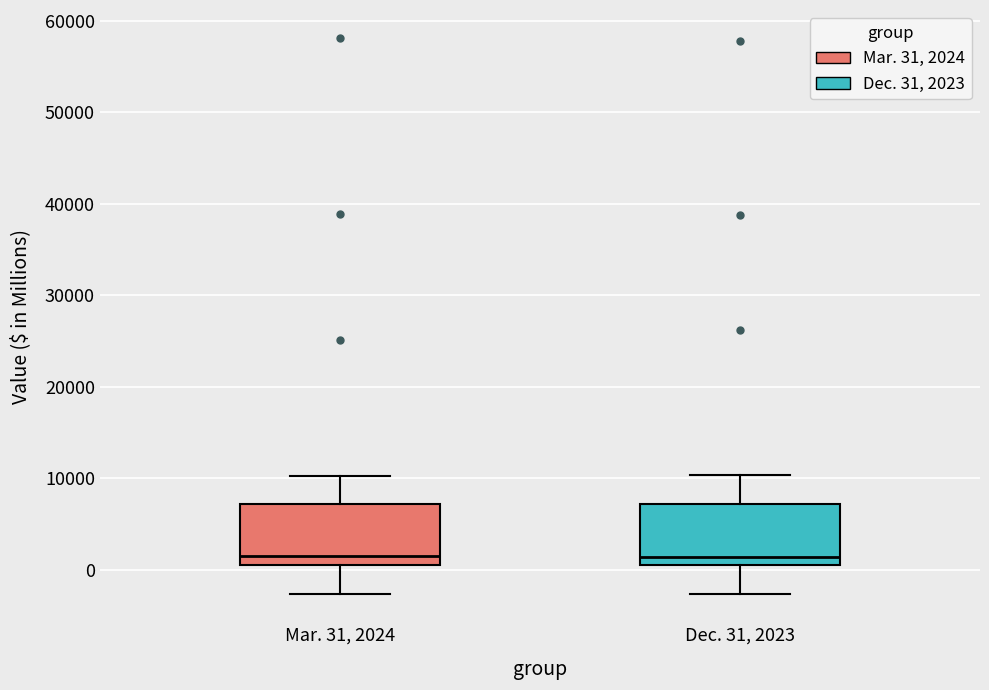

Where is the upper edge of the box for Dec. 31, 2023 on the y-axis? The values are not printed on the chart, so give them approximately, as read against the axis.

7000